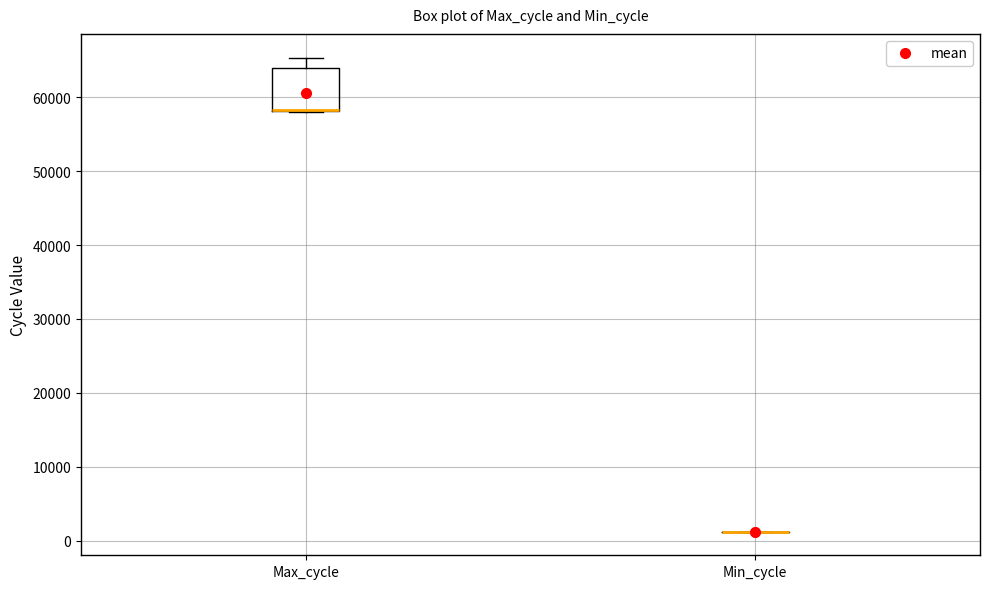

Which box is the tallest, from its lower edge to its upper edge?

Max_cycle